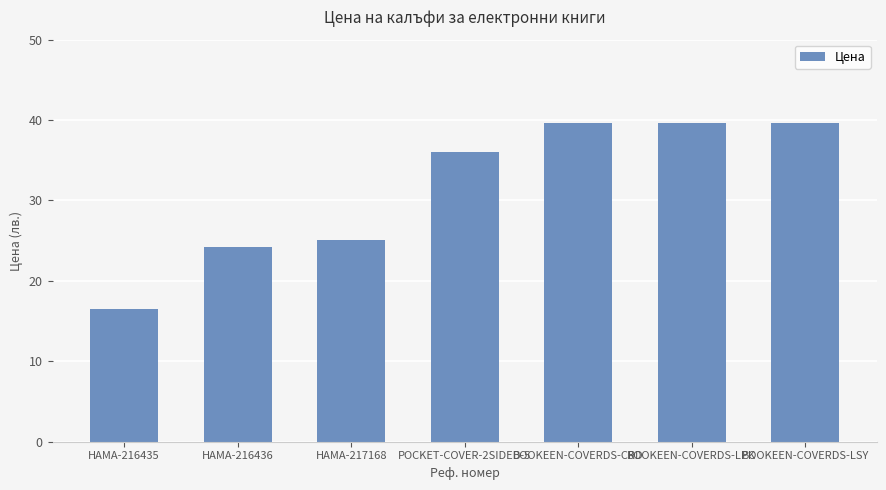

What is the label of the 1st bar from the right?

BOOKEEN-COVERDS-LSY